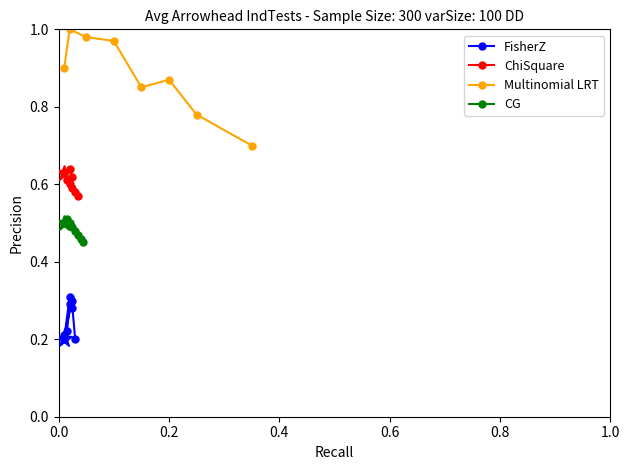

What is the value of the Multinomial LRT point at the 8th from the left?

0.7